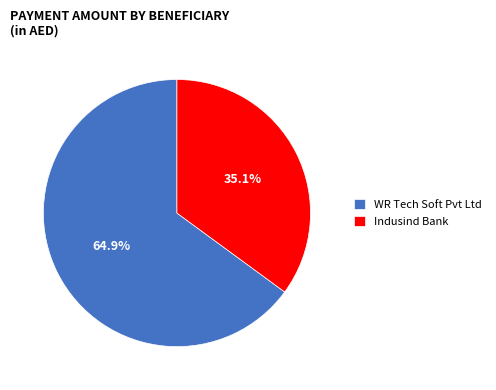

Is there a majority slice in this chart?

Yes